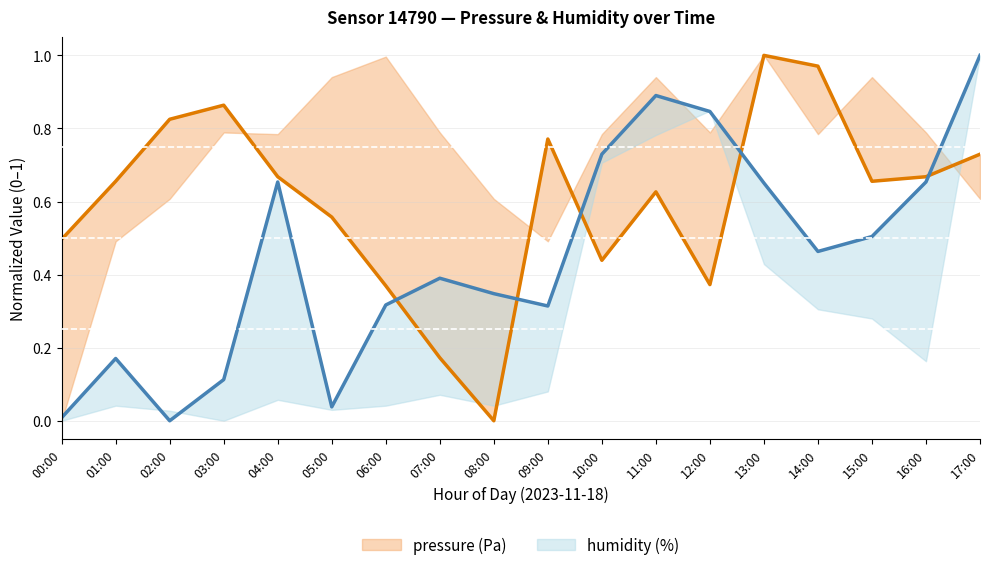

At which label is pressure closest to 0?

08:00